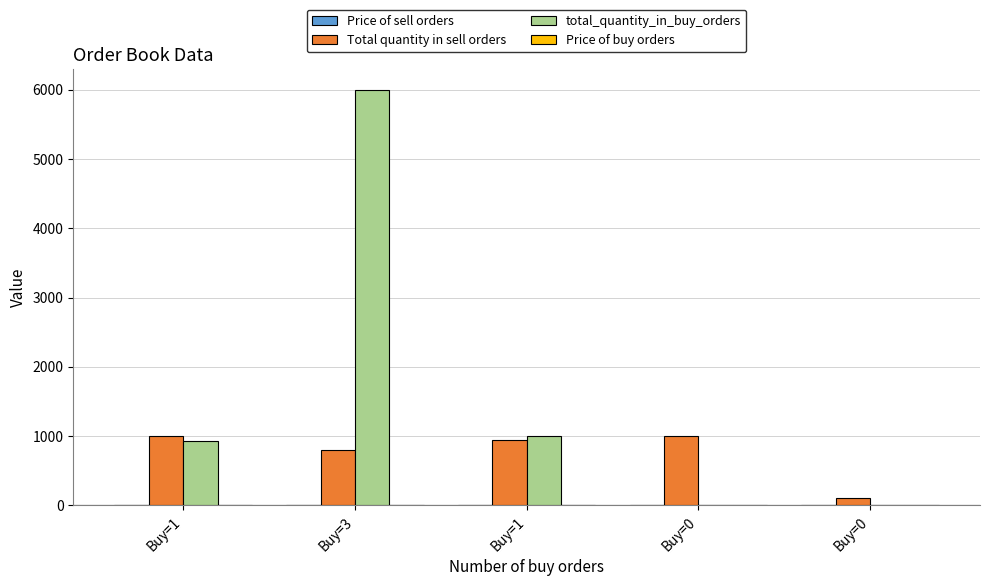

What is the label of the 3rd bar from the right?

Buy=1